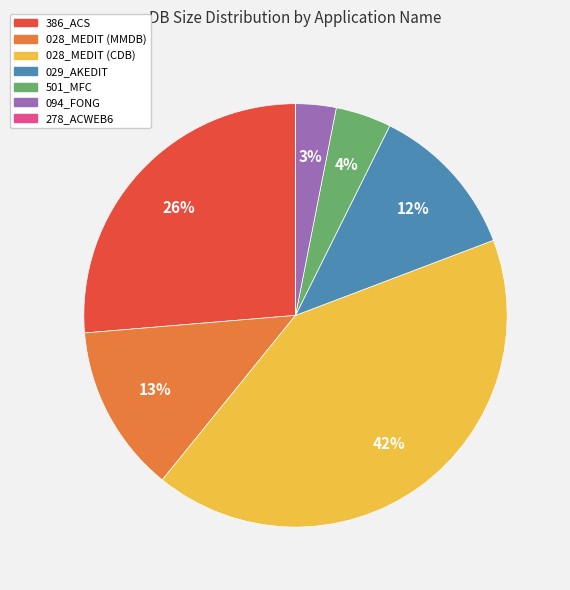

The 028_MEDIT (MMDB) slice represents 23% of the pie. True or false?

False